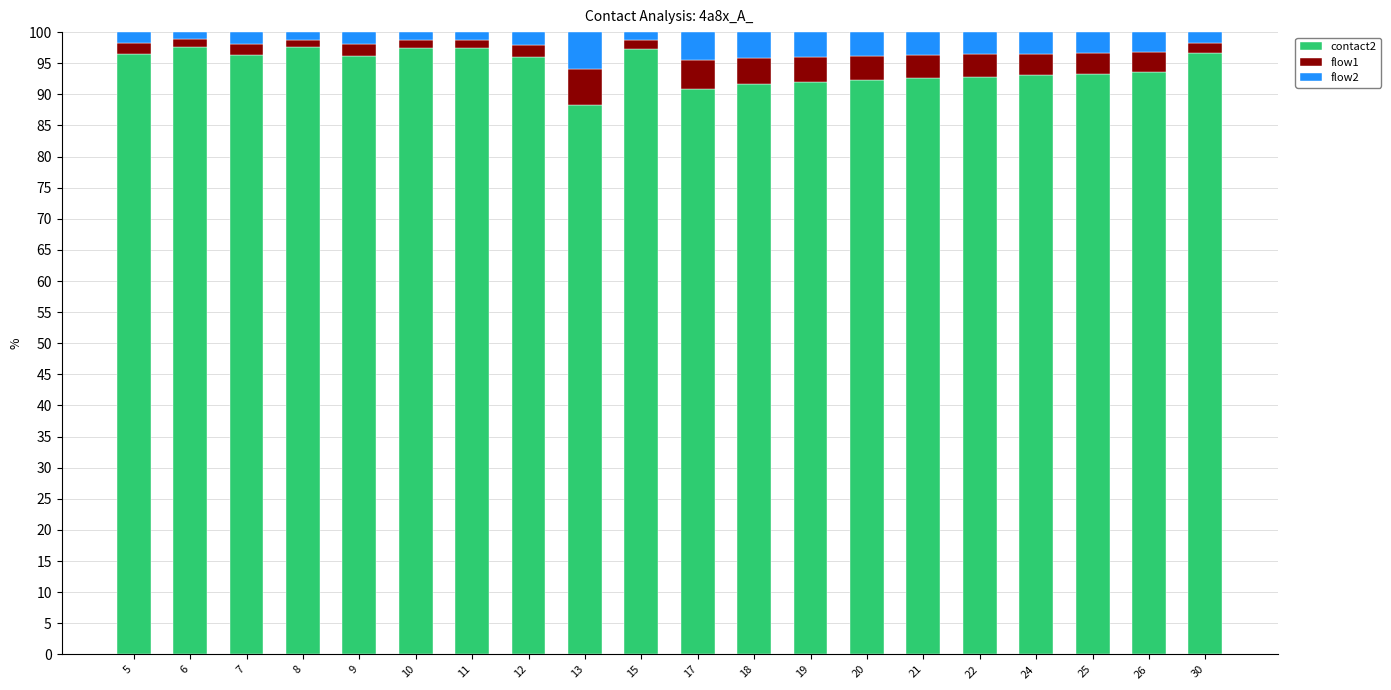

What is the sum of all contact2 values?

1889.5